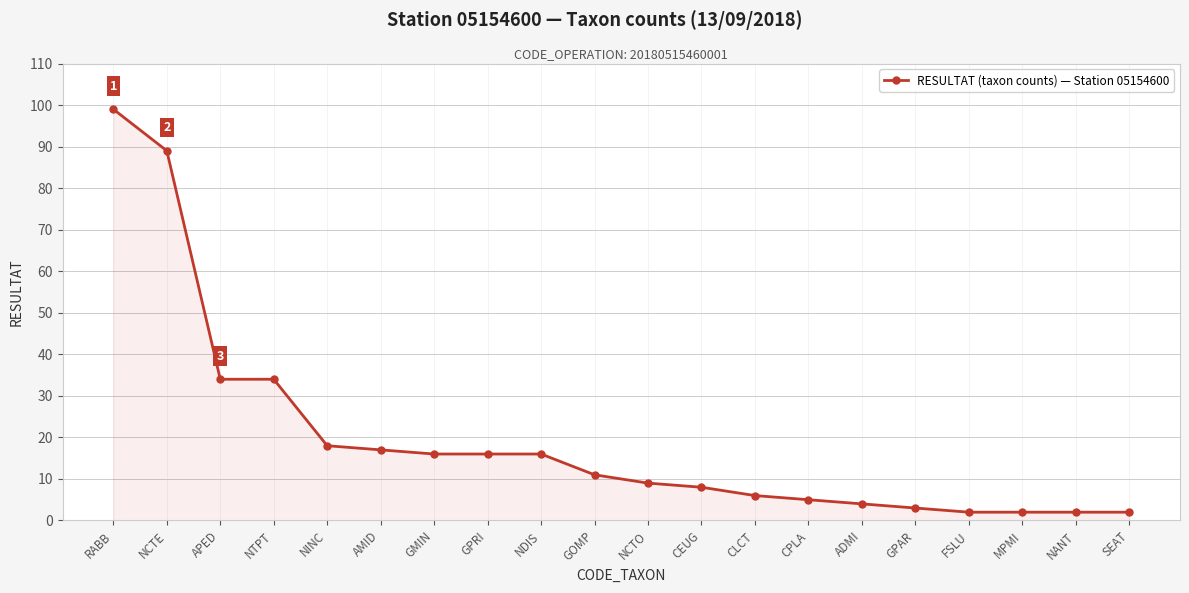

What is the sum of all values?

393